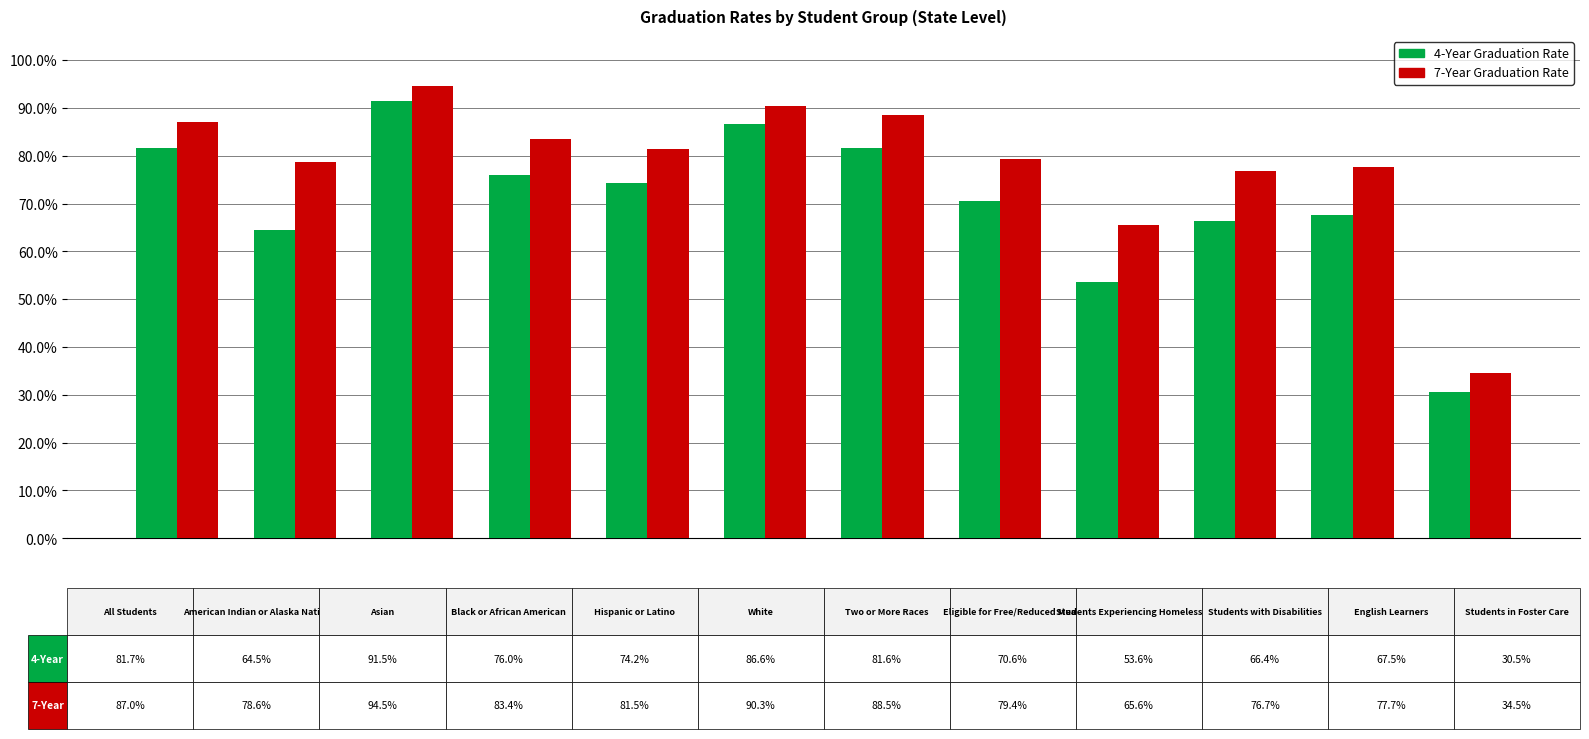

Which series has the largest range (max minus min)?

4-Year Graduation Rate